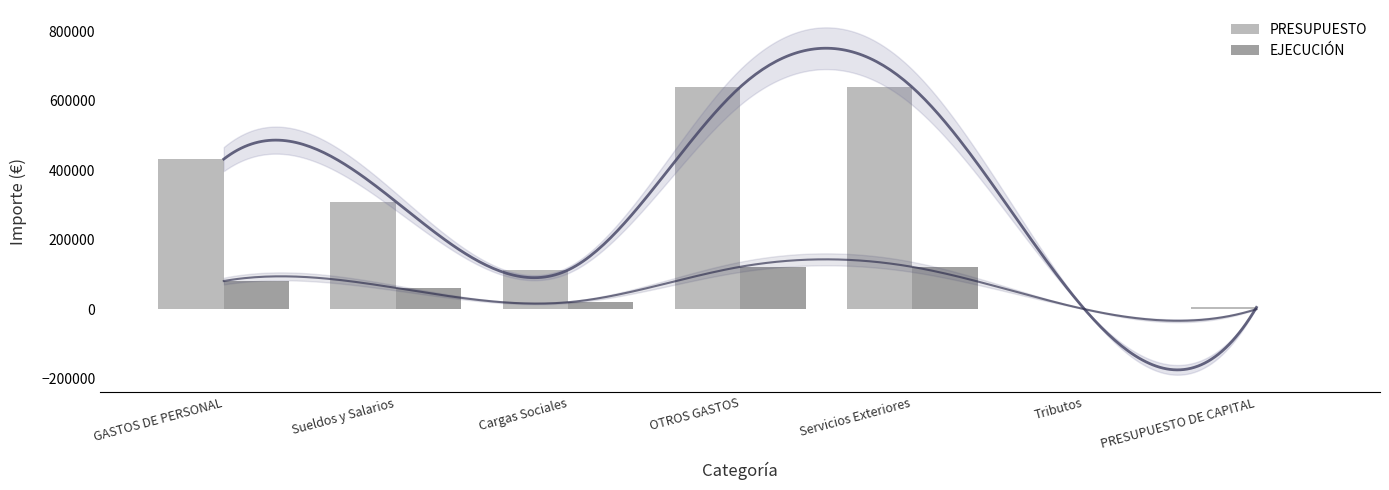

Reading right to left, what are all the values shown in this chart?

PRESUPUESTO: 5000.0	420.0	638421.0	638841.0	112468.0	309246.0	431714.0
EJECUCIÓN: 0.0	88.7	121597.3	121685.9	19734.7	61124.1	80858.9